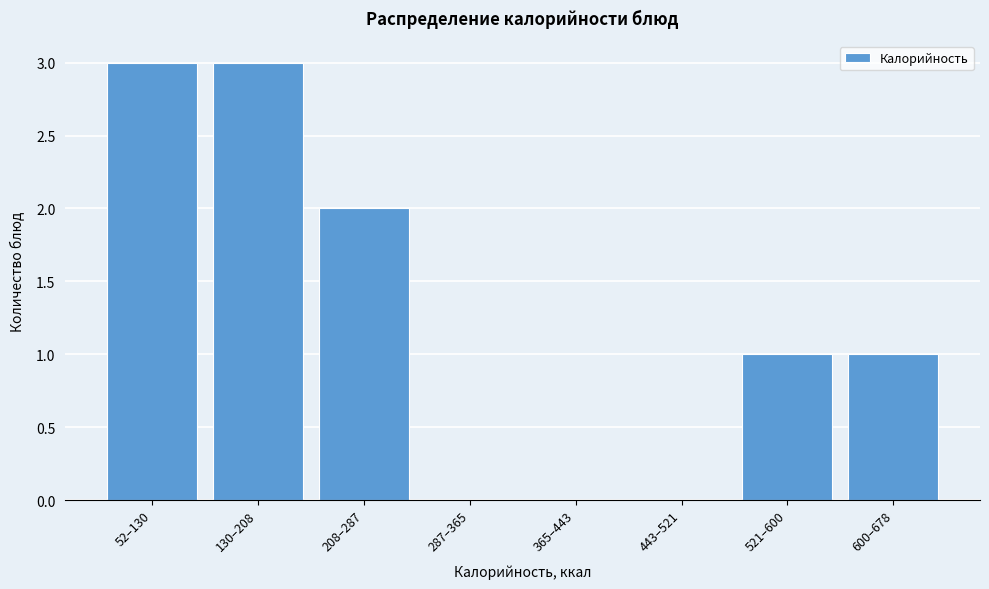

Reading left to right, list all the values displayed in this chart.

52–130=3	130–208=3	208–287=2	287–365=0	365–443=0	443–521=0	521–600=1	600–678=1